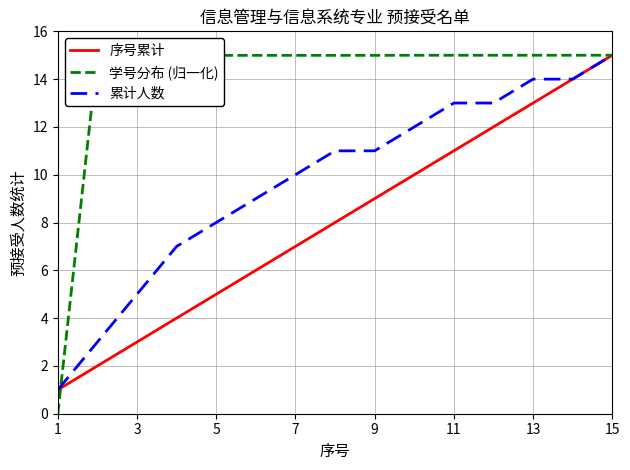

Rank the series by their average value, from lowest to highest.

序号累计, 累计人数, 学号分布 (归一化)